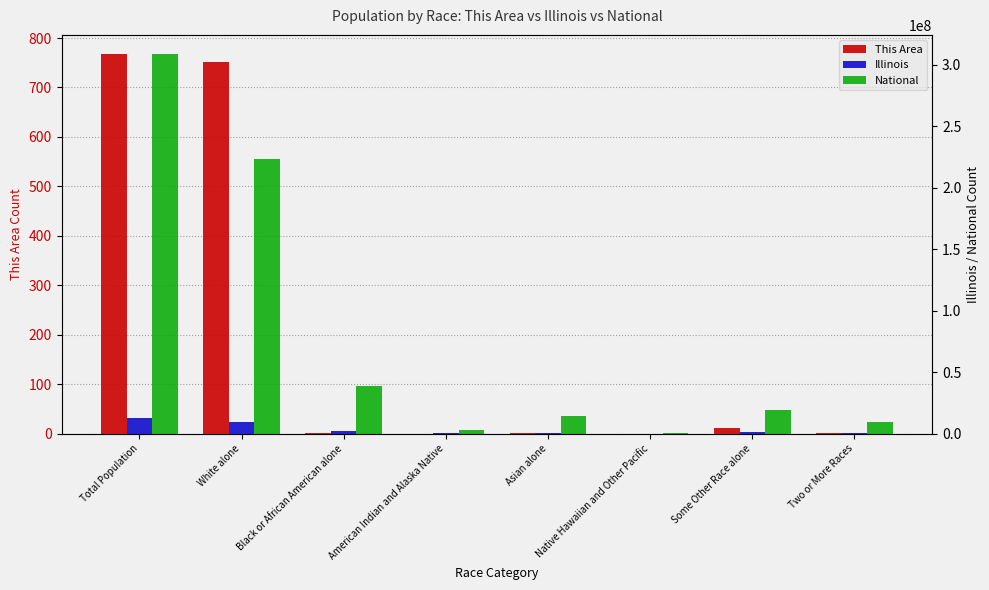

How many distinct data groups are displayed?

3